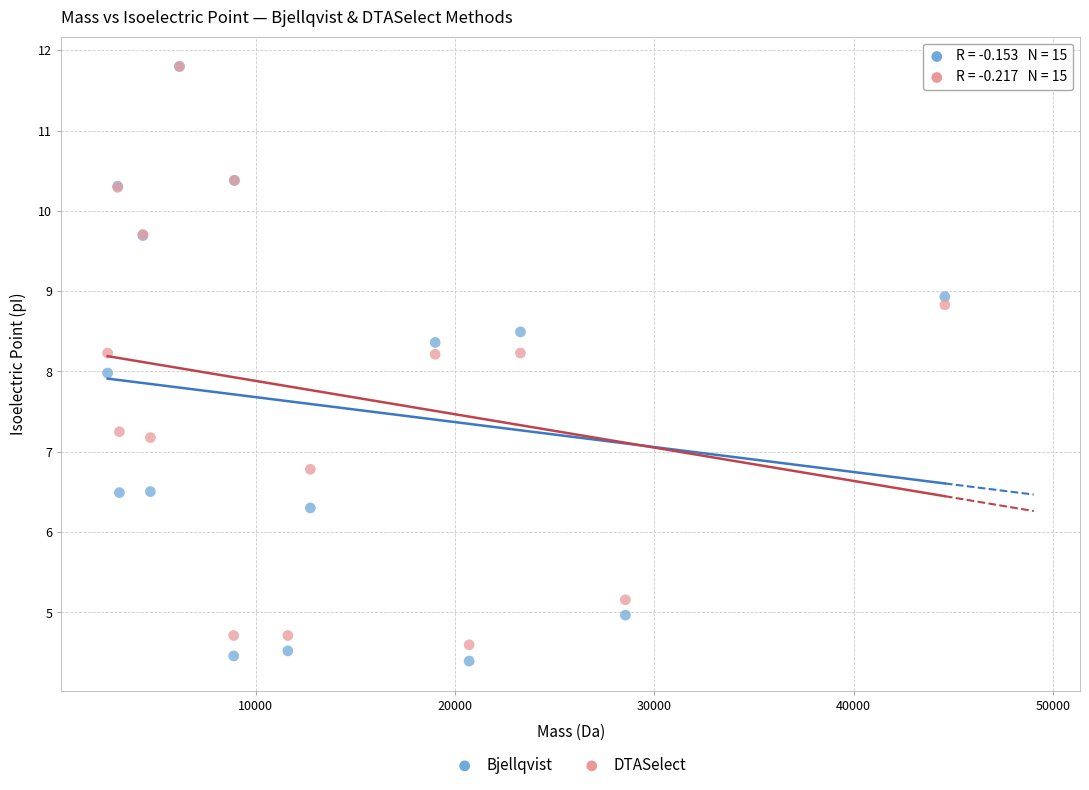

What are all the series names shown in the legend?

Bjellqvist, DTASelect